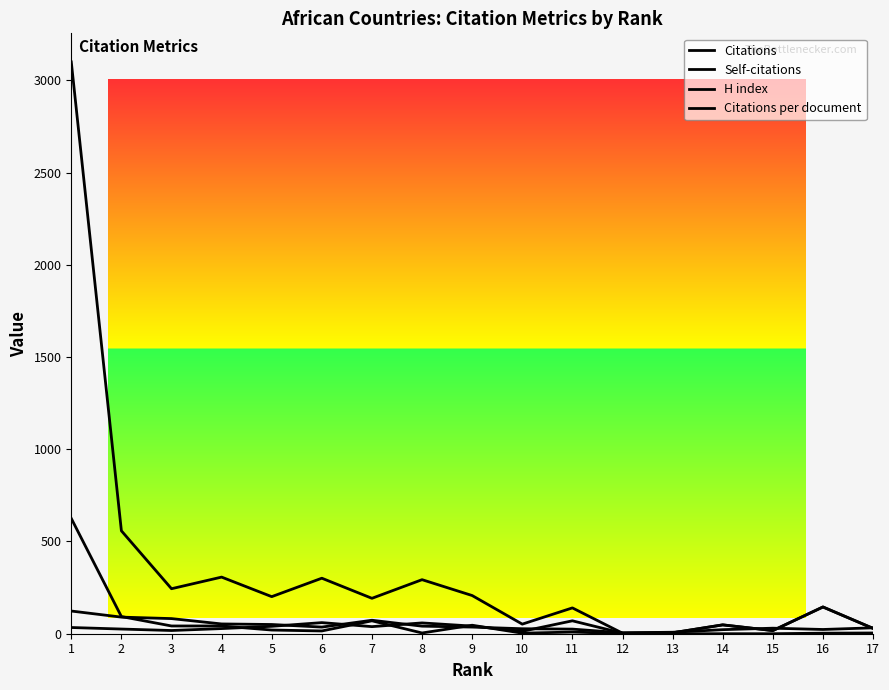

Reading left to right, what are all the values shown in this chart?

Citations: 3100.0	558.0	244.0	307.0	201.0	301.0	192.0	293.0	207.0	52.0	140.0	3.0	5.0	48.0	17.0	145.0	29.0
Self-citations: 625.0	93.0	42.0	42.0	20.0	15.0	70.0	4.0	46.0	3.0	9.0	1.0	0.0	0.0	0.0	3.0	4.0
H index: 123.0	90.0	82.0	53.0	50.0	36.0	73.0	41.0	36.0	27.0	25.0	5.0	8.0	22.0	30.0	23.0	32.0
Citations per document: 33.7	25.4	17.4	27.9	40.2	60.2	38.4	58.6	41.4	13.0	70.0	3.0	5.0	48.0	17.0	145.0	29.0